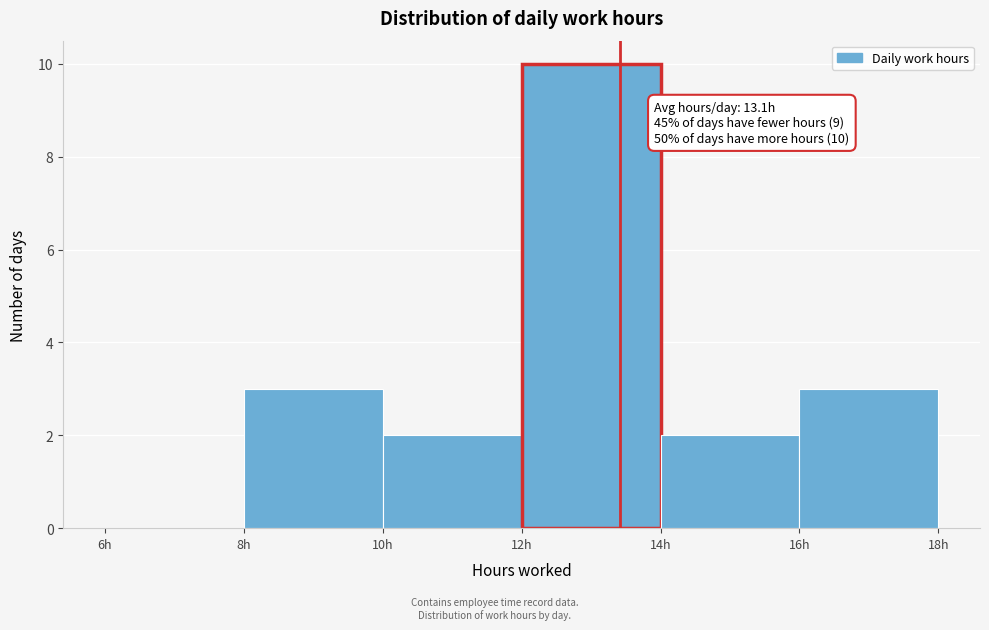

Which range on the x-axis has the tallest bar?

12 to 14